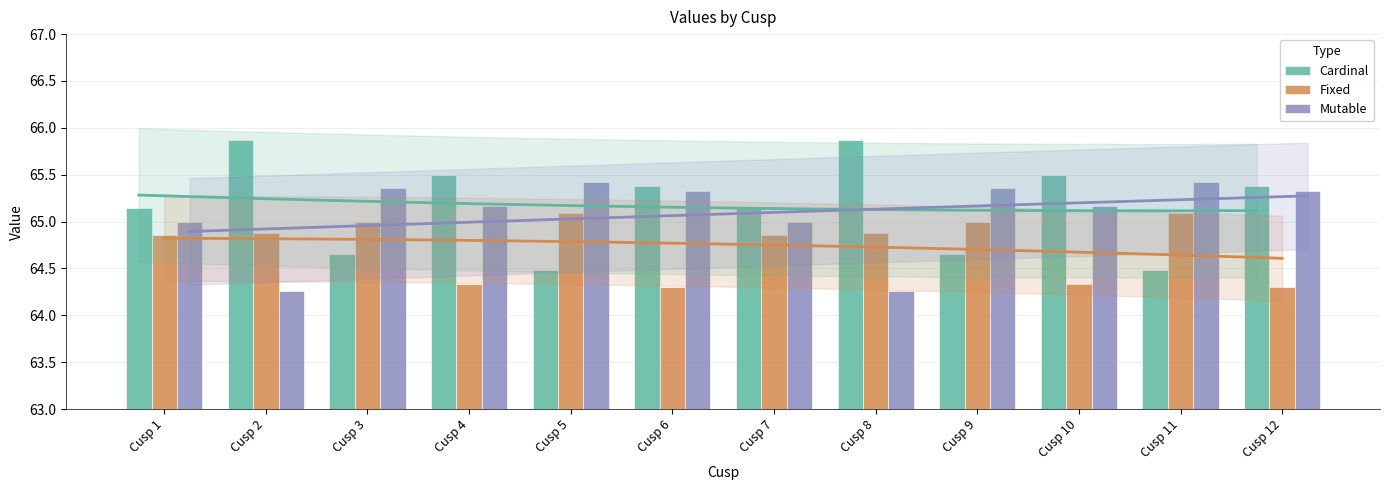

True or false: Cardinal has a value of 111.5 at Cusp 7.

False